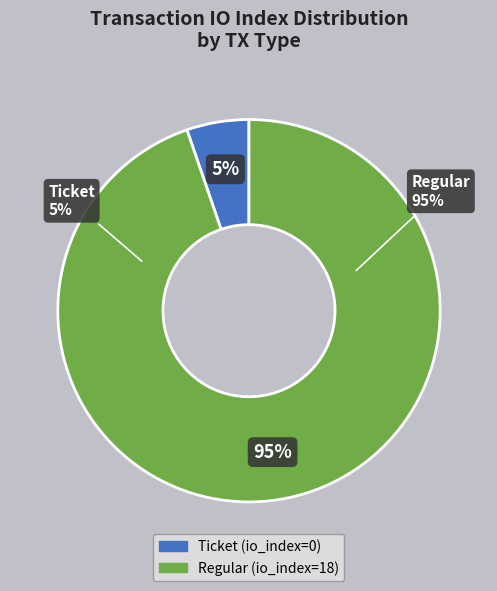

To the nearest percent, what is the average slice percentage?

50%